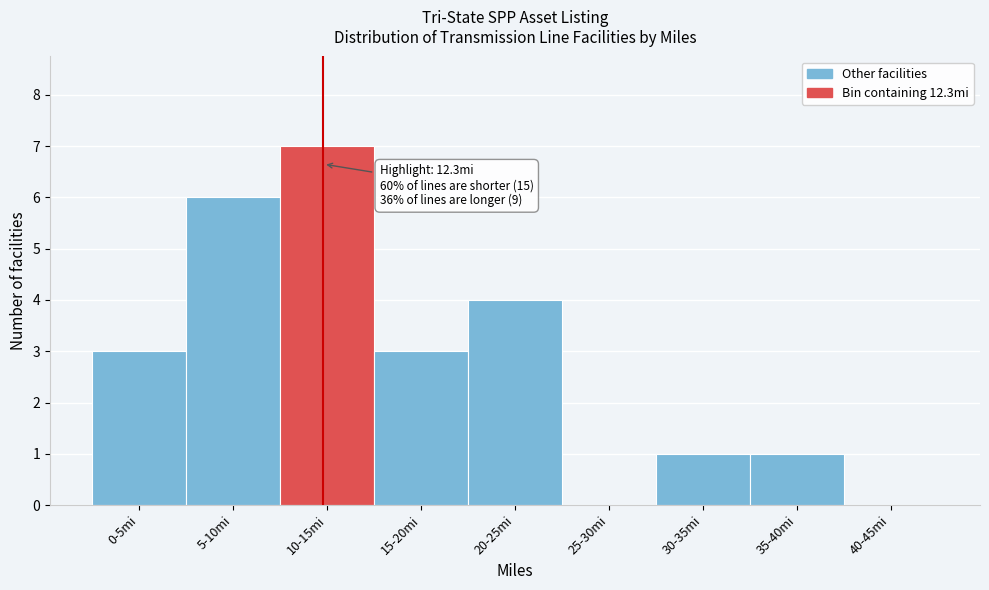

Reading right to left, transcribe all the data shown in this chart.

40-45mi=0	35-40mi=1	30-35mi=1	25-30mi=0	20-25mi=4	15-20mi=3	10-15mi=7	5-10mi=6	0-5mi=3